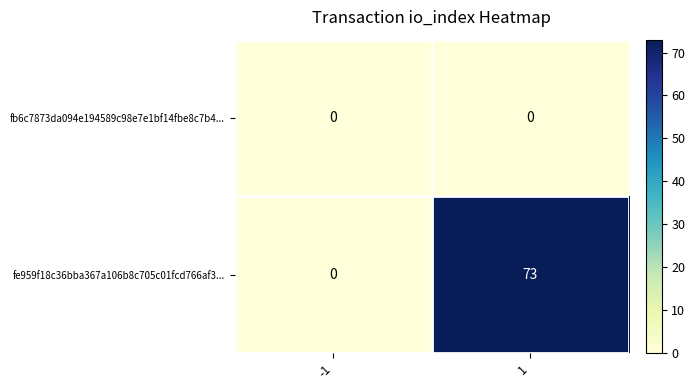

Which category has the highest value across all series?

1